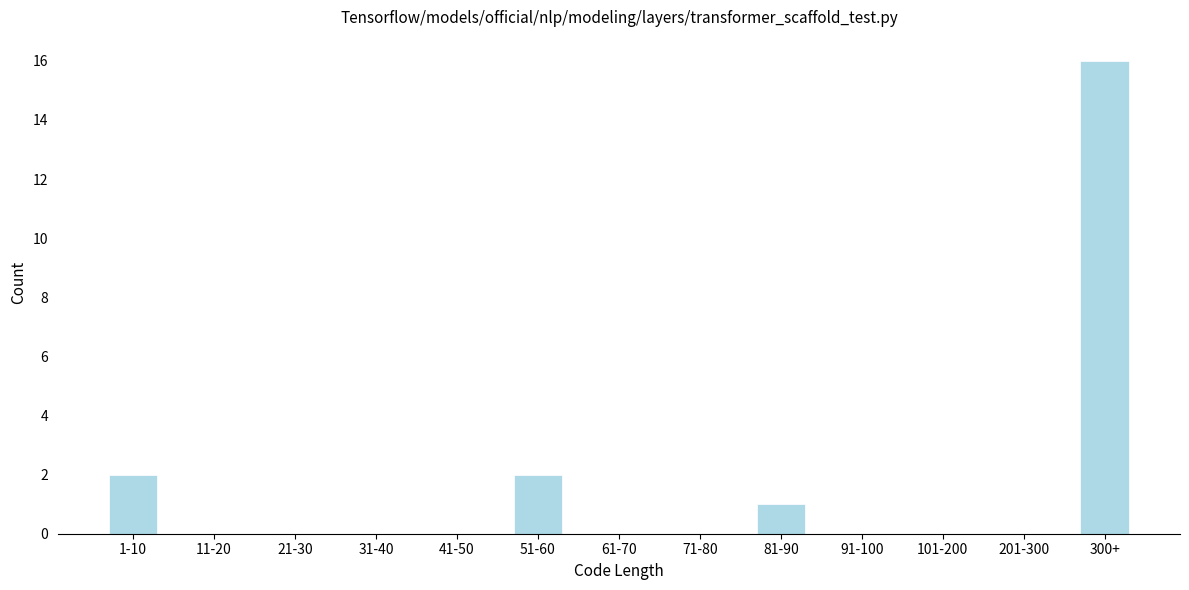

Reading right to left, extract all data points from this chart.

300+=16	201-300=0	101-200=0	91-100=0	81-90=1	71-80=0	61-70=0	51-60=2	41-50=0	31-40=0	21-30=0	11-20=0	1-10=2